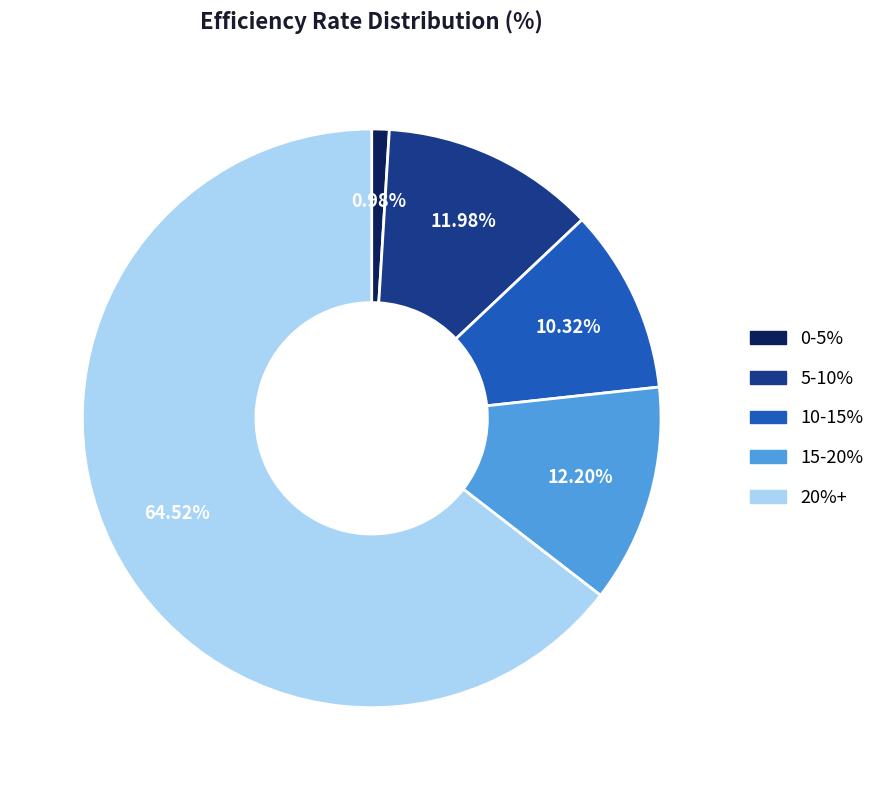

Combined, do 20%+ and 5-10% account for over 50%?

Yes